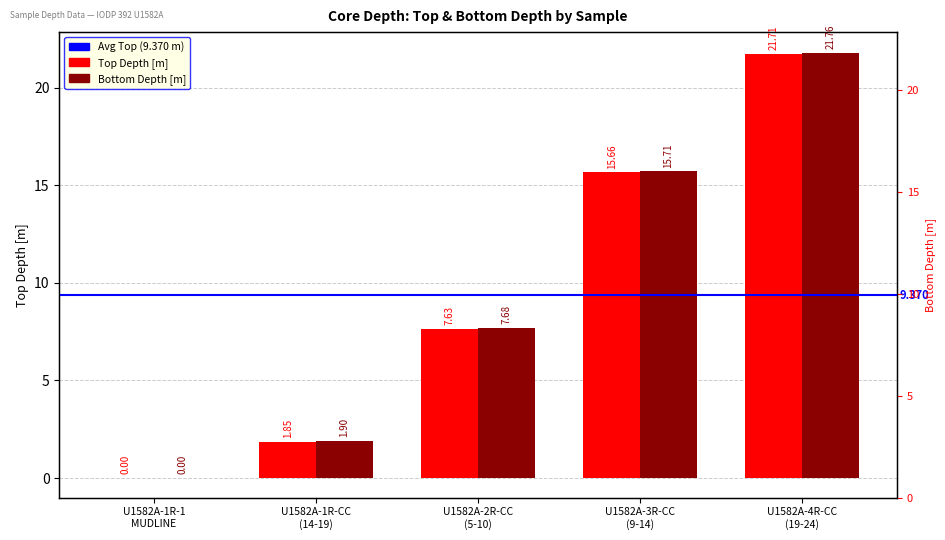

Reading left to right, what are all the values shown in this chart?

Top Depth [m]: 0.0	1.9	7.6	15.7	21.7
Bottom Depth [m]: 0.0	1.9	7.7	15.7	21.8